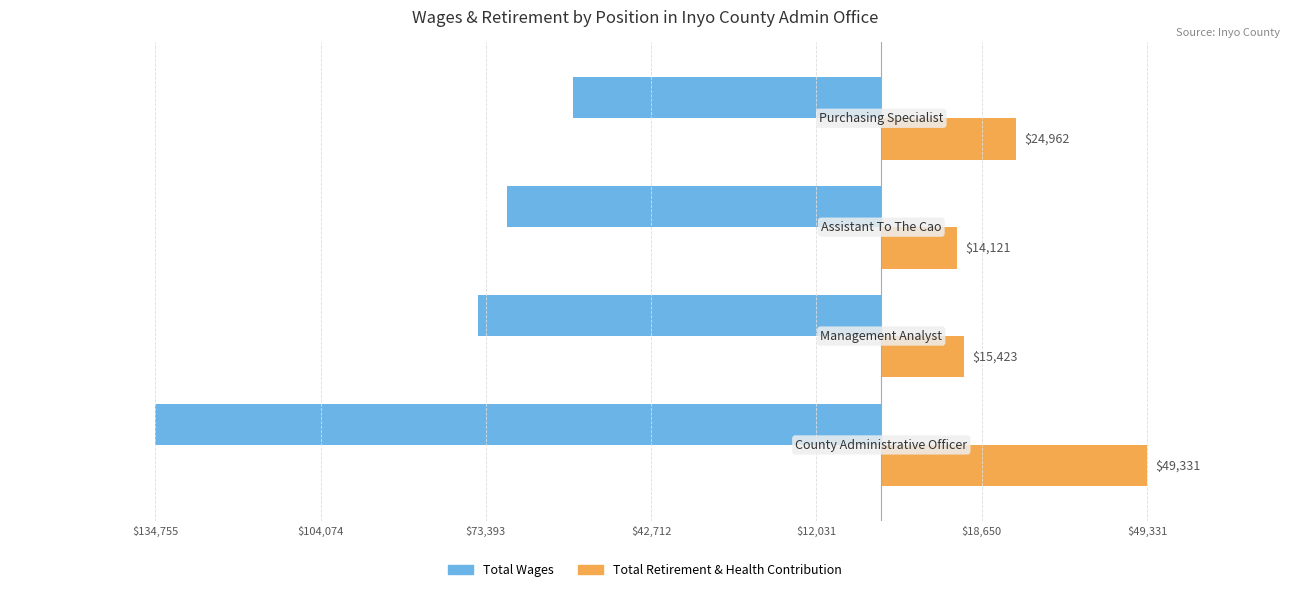

What is the value of the Total Wages bar at the 1st from the left?

-134755